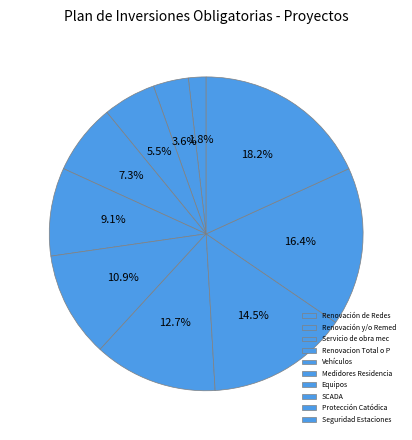

How many slices are in this pie chart?

10